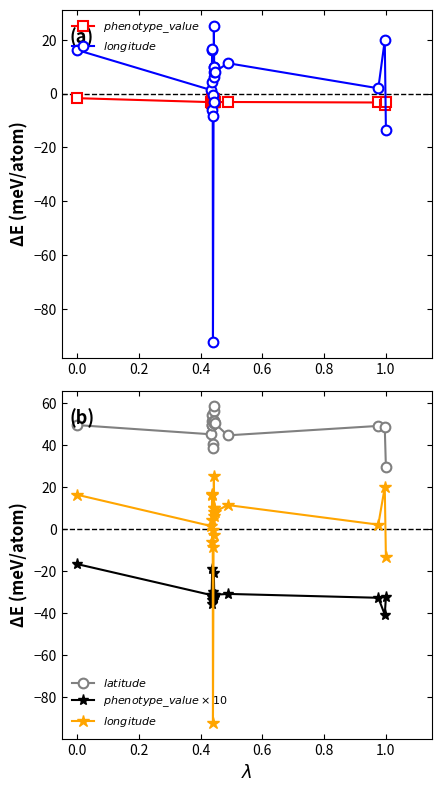

How many data points in $longitude$ are less than 8?

10